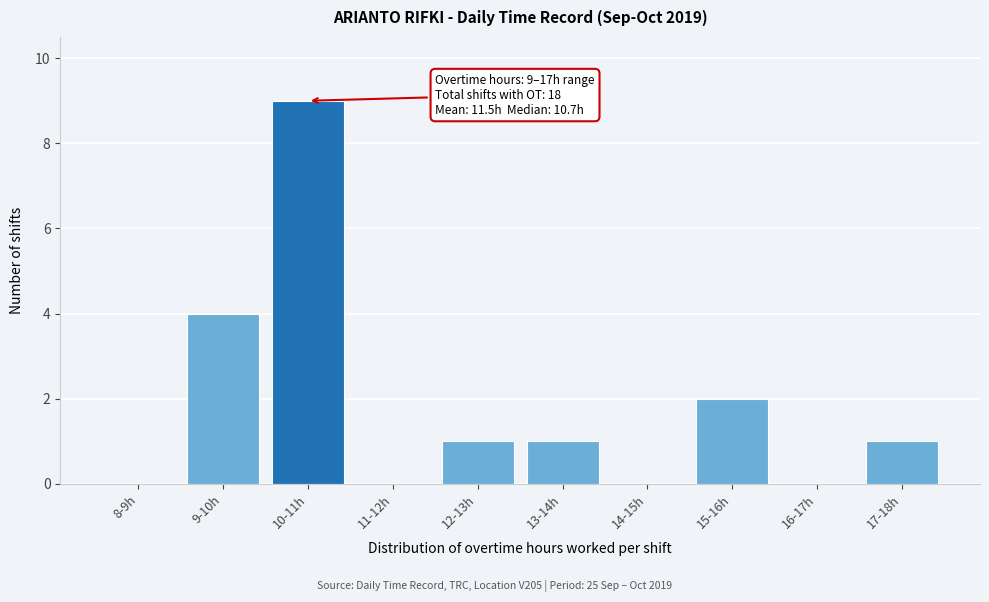

Reading left to right, transcribe all the data shown in this chart.

8-9h=0	9-10h=4	10-11h=9	11-12h=0	12-13h=1	13-14h=1	14-15h=0	15-16h=2	16-17h=0	17-18h=1